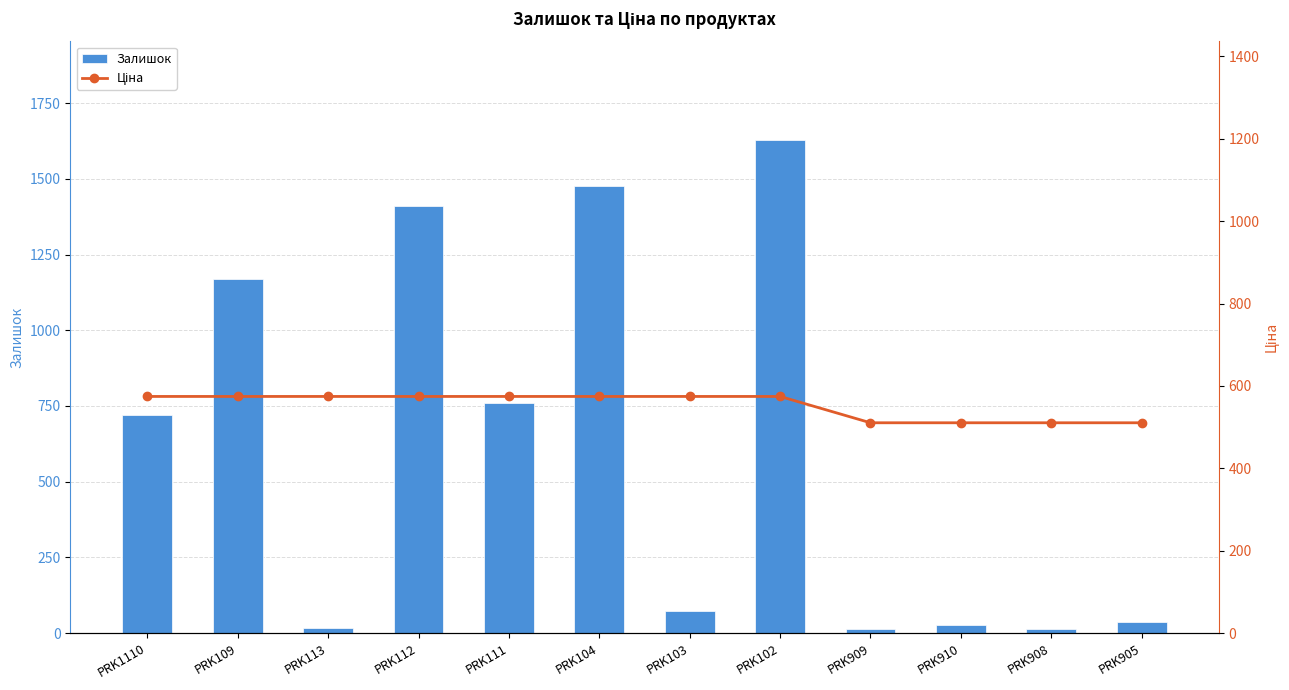

What is the maximum value for Ціна?

574.5